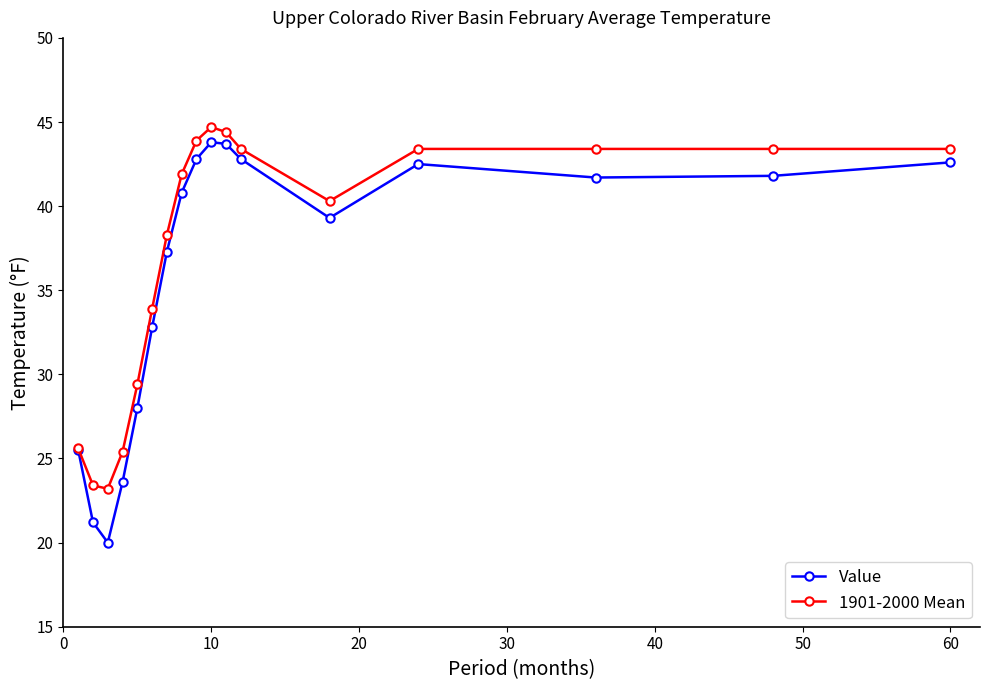

How many interior local peaks does the Value series have?

2